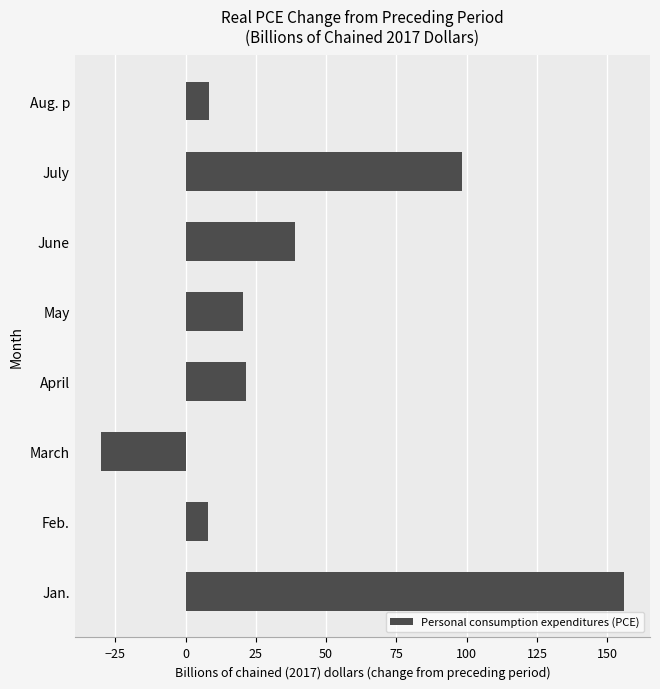

The chart shows a value of -49.6 at March. True or false?

False